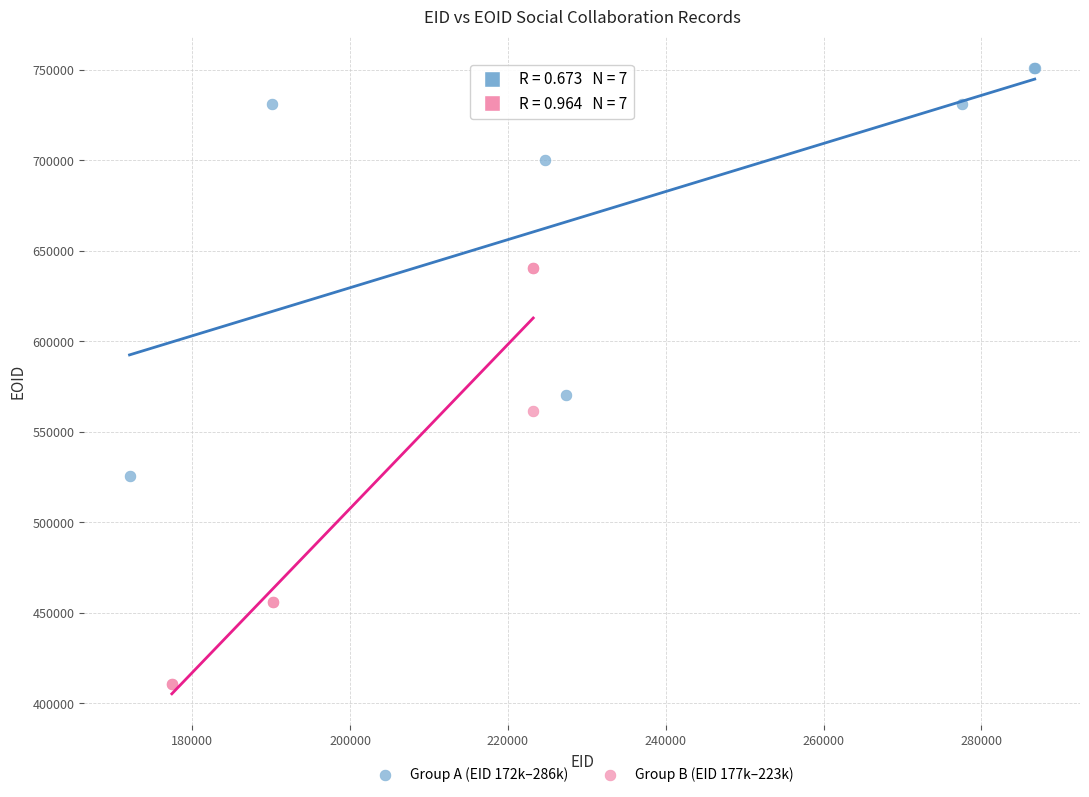

What are all the series names shown in the legend?

Group A (EID 172k–286k), Group B (EID 177k–223k)